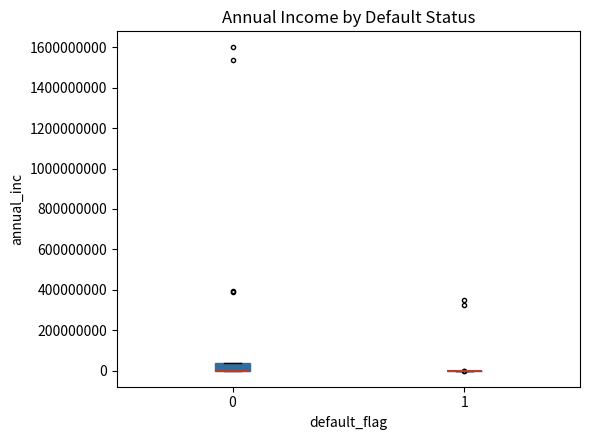

Reading left to right, read every box against the y-axis: the position of its median line, the range the box covers, and the ends of its whiskers. The values are not printed on the chart, so give them approximately, as read against the axis.

0: median 0 (drawn on the box's lower edge), box 0 to 40000000, whiskers 0 to 40000000
1: box collapsed to a line at 0, whiskers 0 to 0